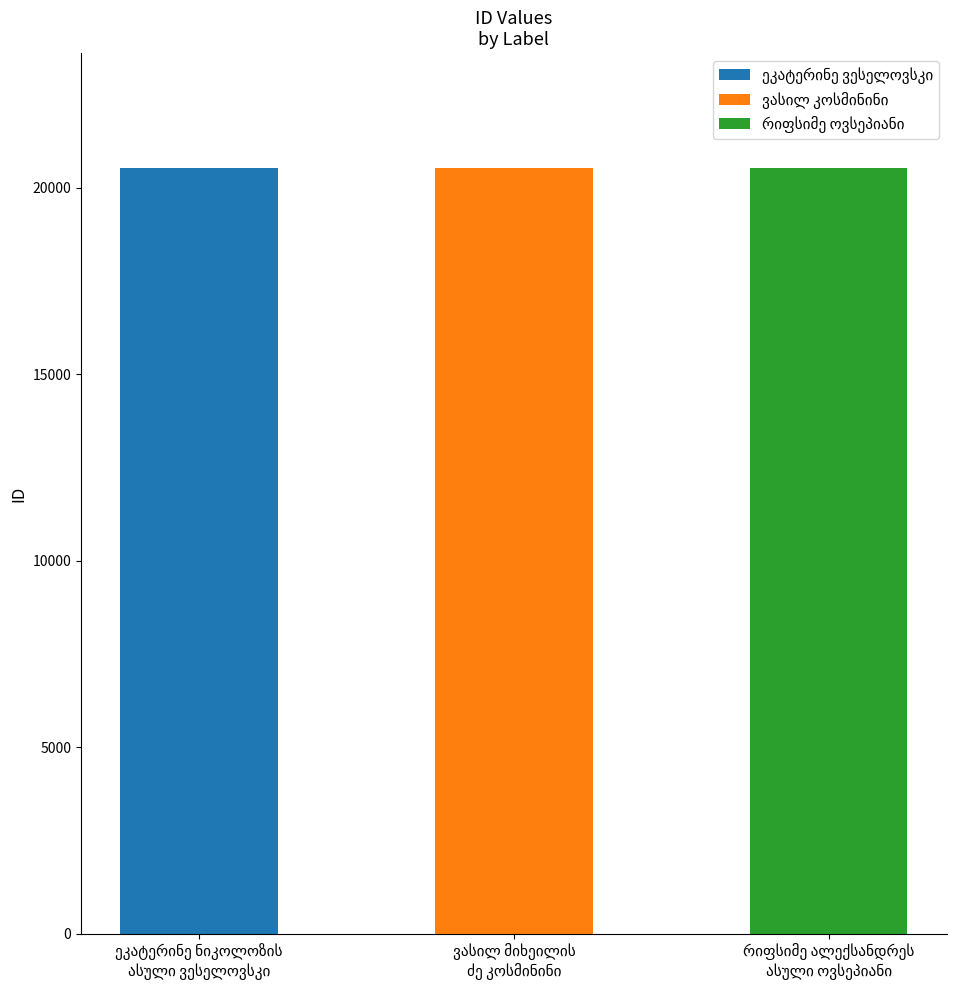

At which label is the value closest to 20531?

ვასილ მიხეილის
ძე კოსმინინი